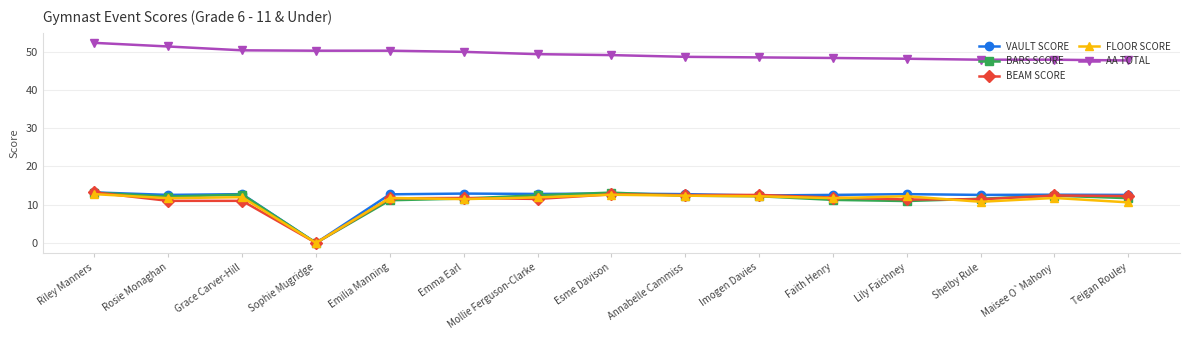

What is the difference between the BEAM SCORE values at Emilia Manning and Lily Faichney?

0.3